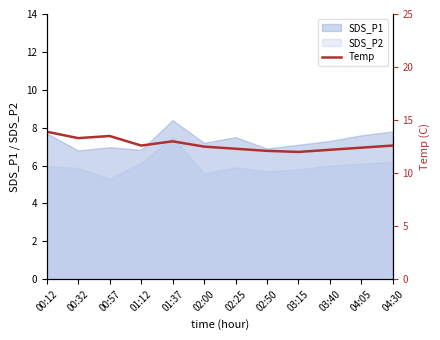

What is the label of the 10th point from the left?

03:40